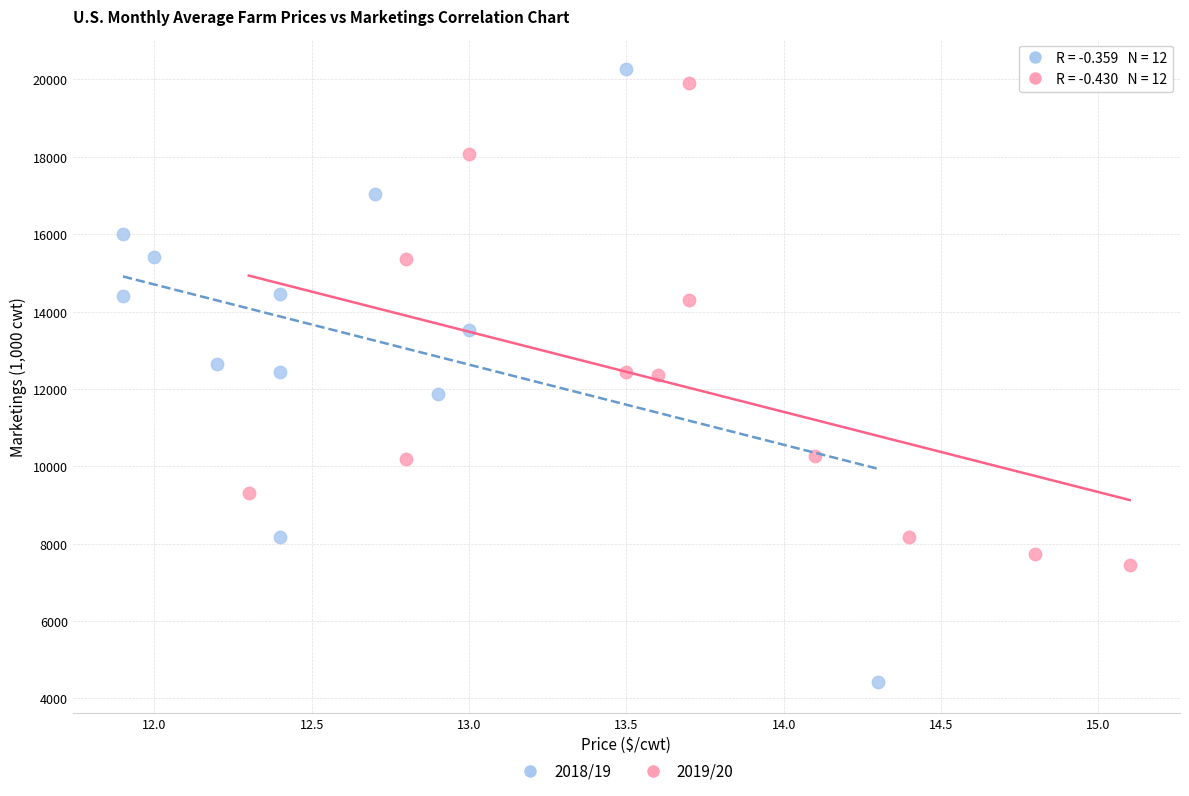

Which series reaches the minimum Y coordinate?

2018/19